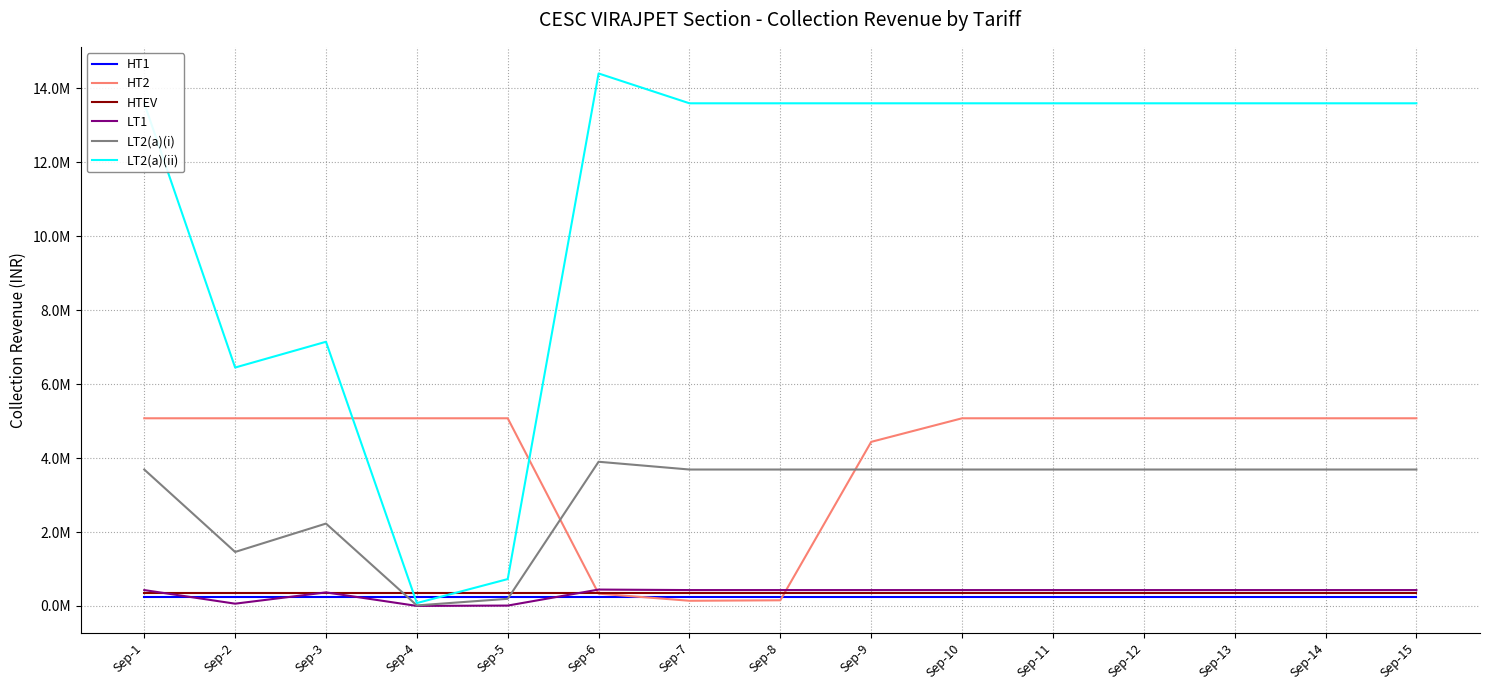

What is the value of the HTEV point at the 13th from the left?

355913.9